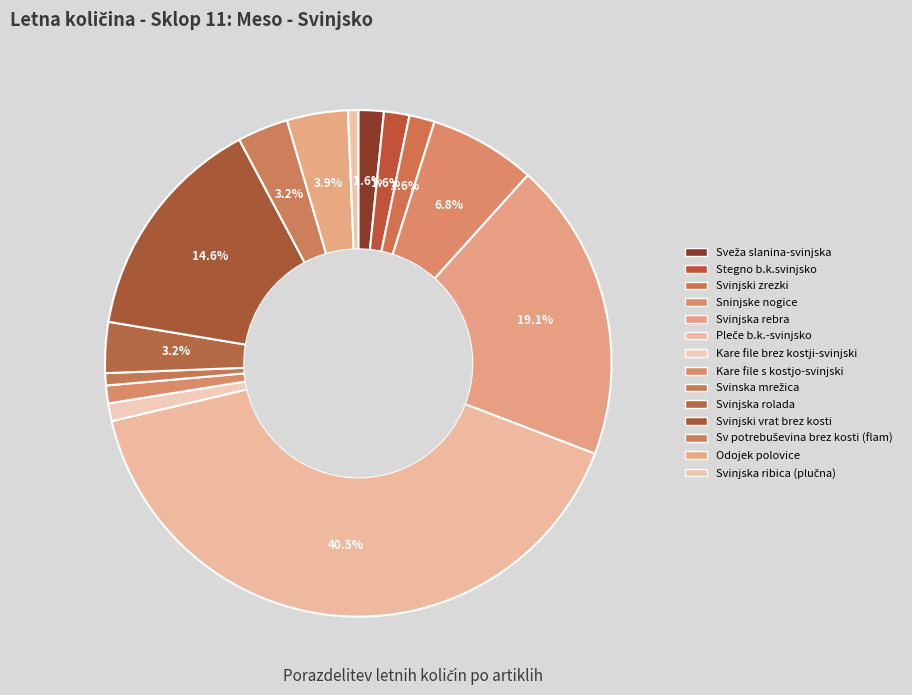

How much of the chart is everything except Sninjske nogice?

93.2%